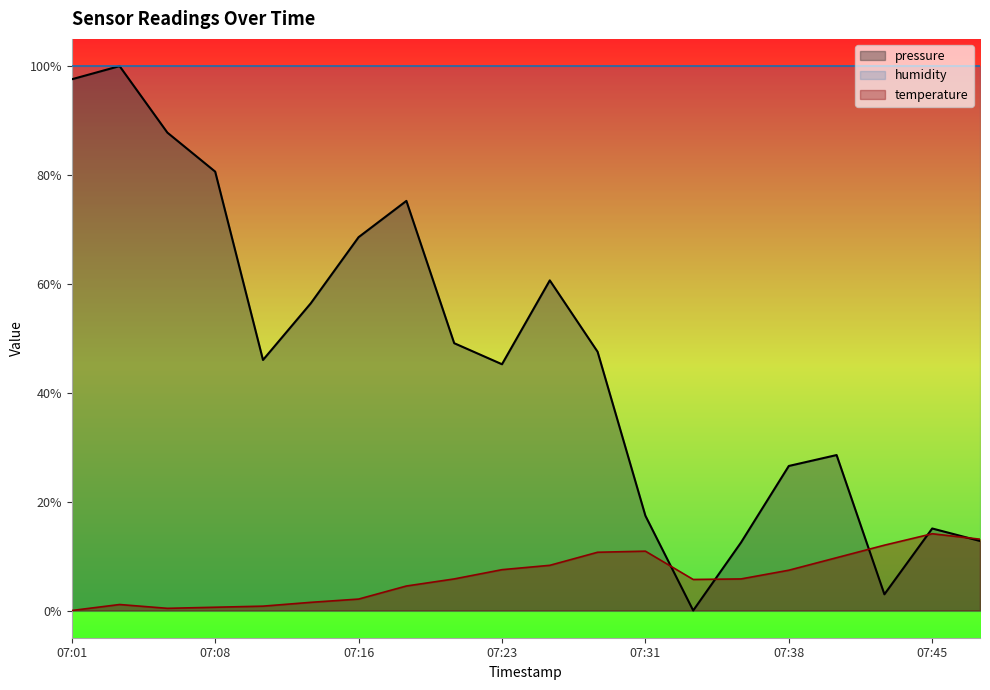

At which label does temperature reach its minimum?

07:01